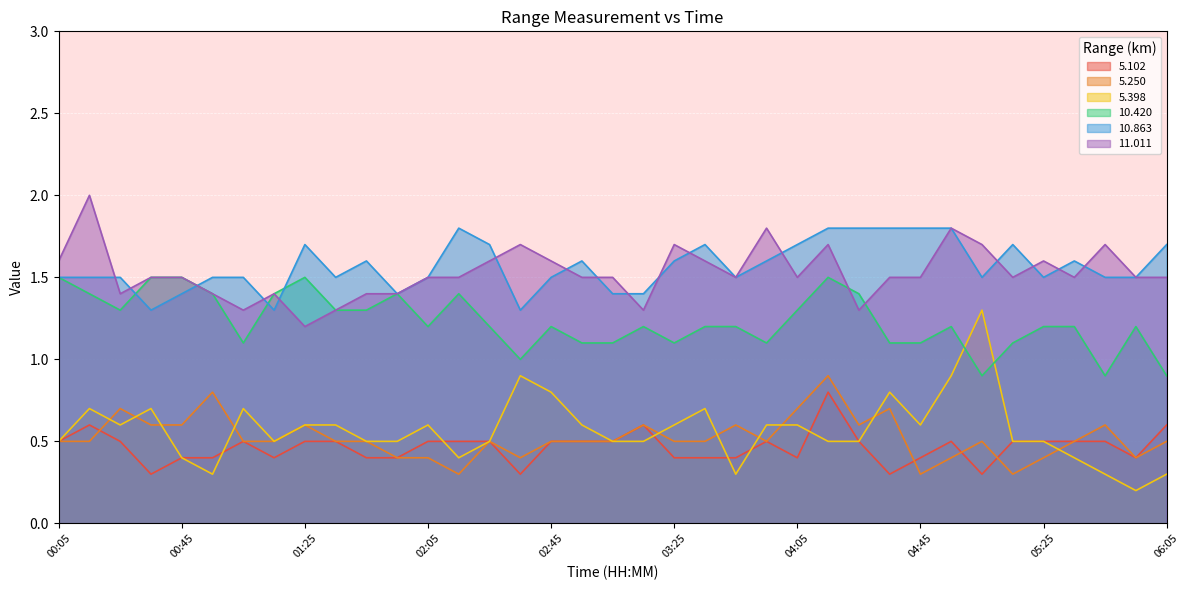

What is the label of the 7th point from the left?

01:05